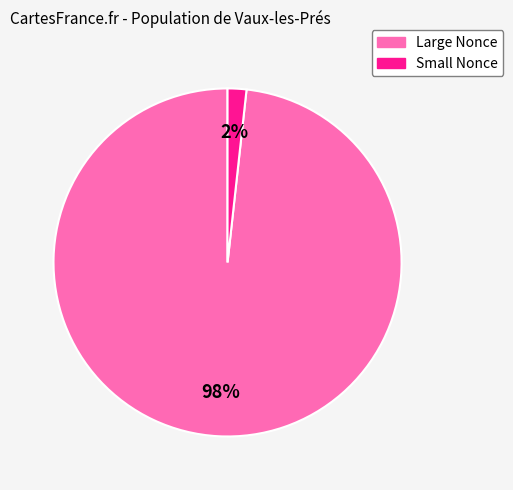

To the nearest percent, what is the average slice percentage?

50%